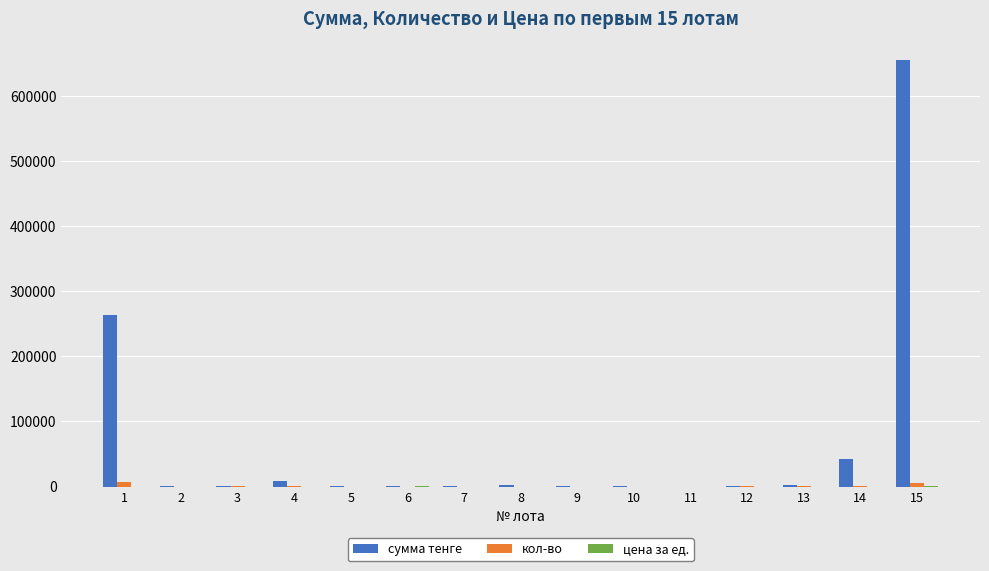

How many data points does each series have?

15